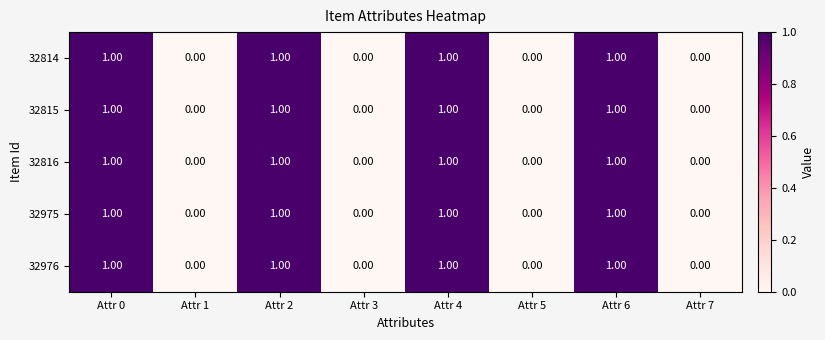

What is the sum of all 32976 values?

4